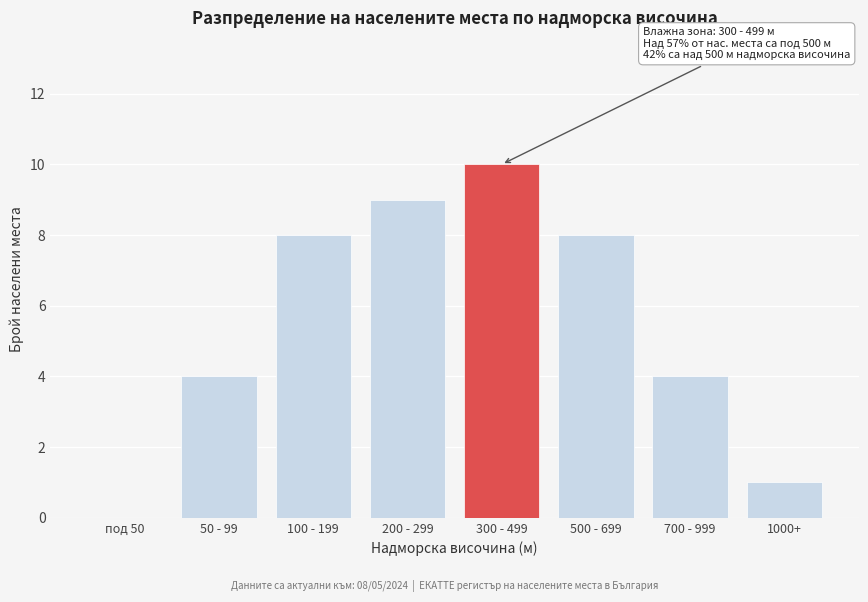

Reading left to right, transcribe all the data shown in this chart.

под 50=0	50 - 99=4	100 - 199=8	200 - 299=9	300 - 499=10	500 - 699=8	700 - 999=4	1000+=1